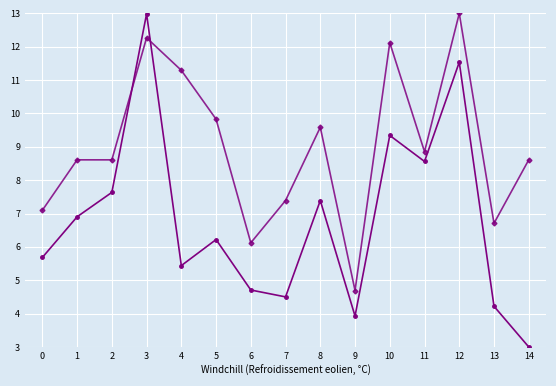

What is the smallest value displayed?

3.0